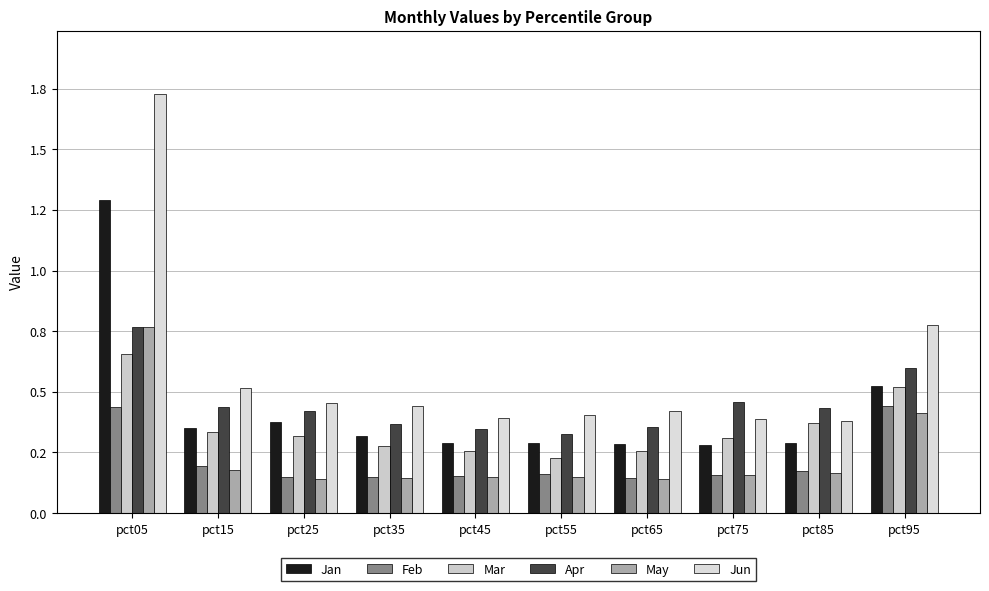

Rank the series at pct15 from lowest to highest value.

May, Feb, Mar, Jan, Apr, Jun